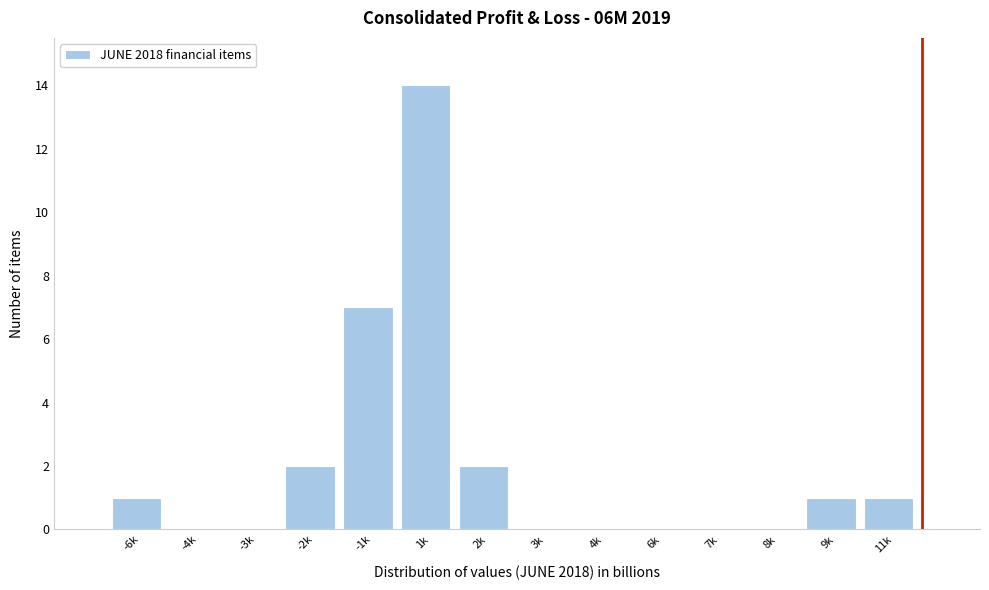

Reading right to left, extract all data points from this chart.

11k=1	9k=1	8k=0	7k=0	6k=0	4k=0	3k=0	2k=2	1k=14	-1k=7	-2k=2	-3k=0	-4k=0	-6k=1